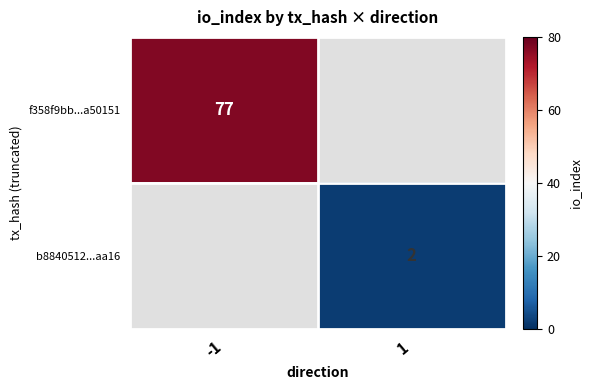

The f358f9bb...a50151 series shows 108 at -1. True or false?

False